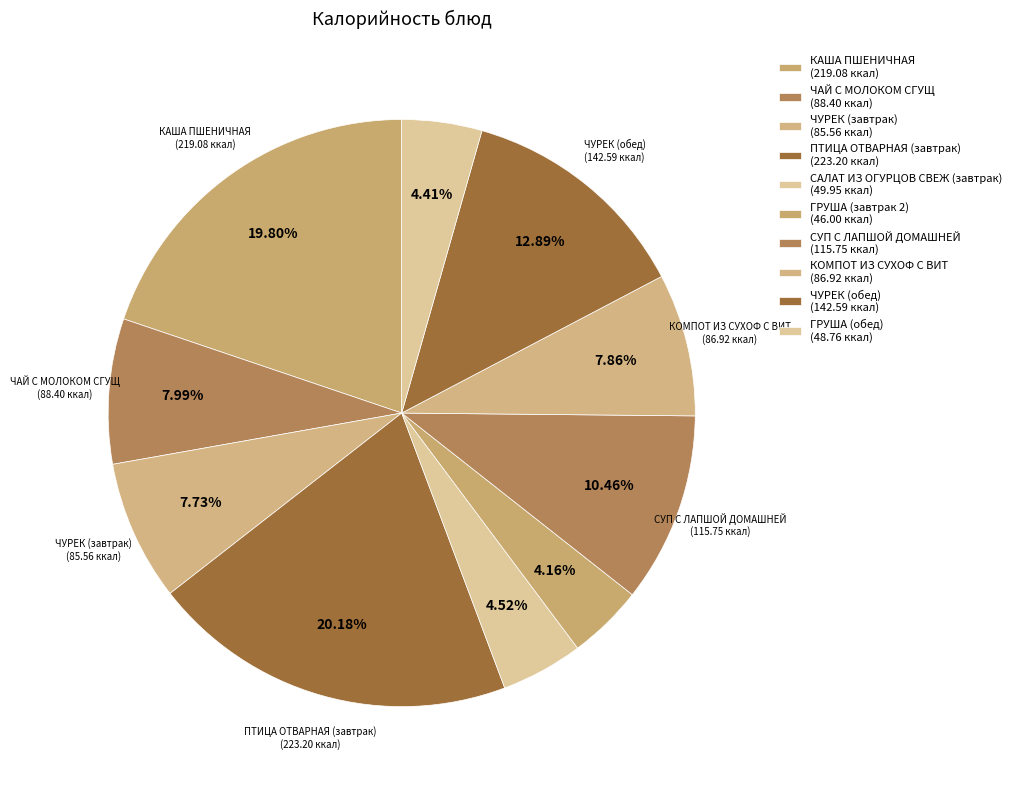

How many slices are in this pie chart?

10